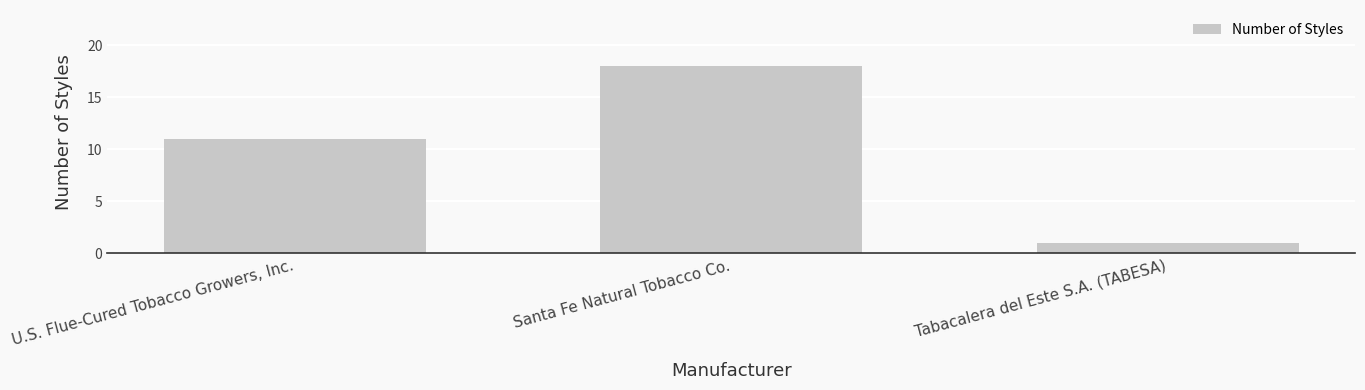

What is the minimum value shown in the chart?

1